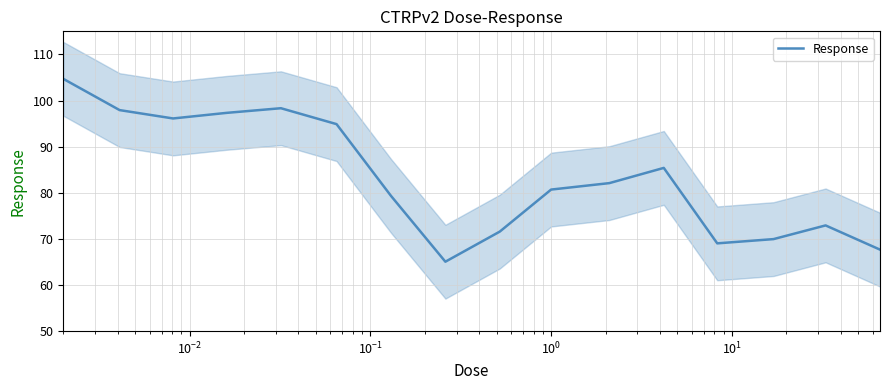

What is the maximum value for Response?

104.7